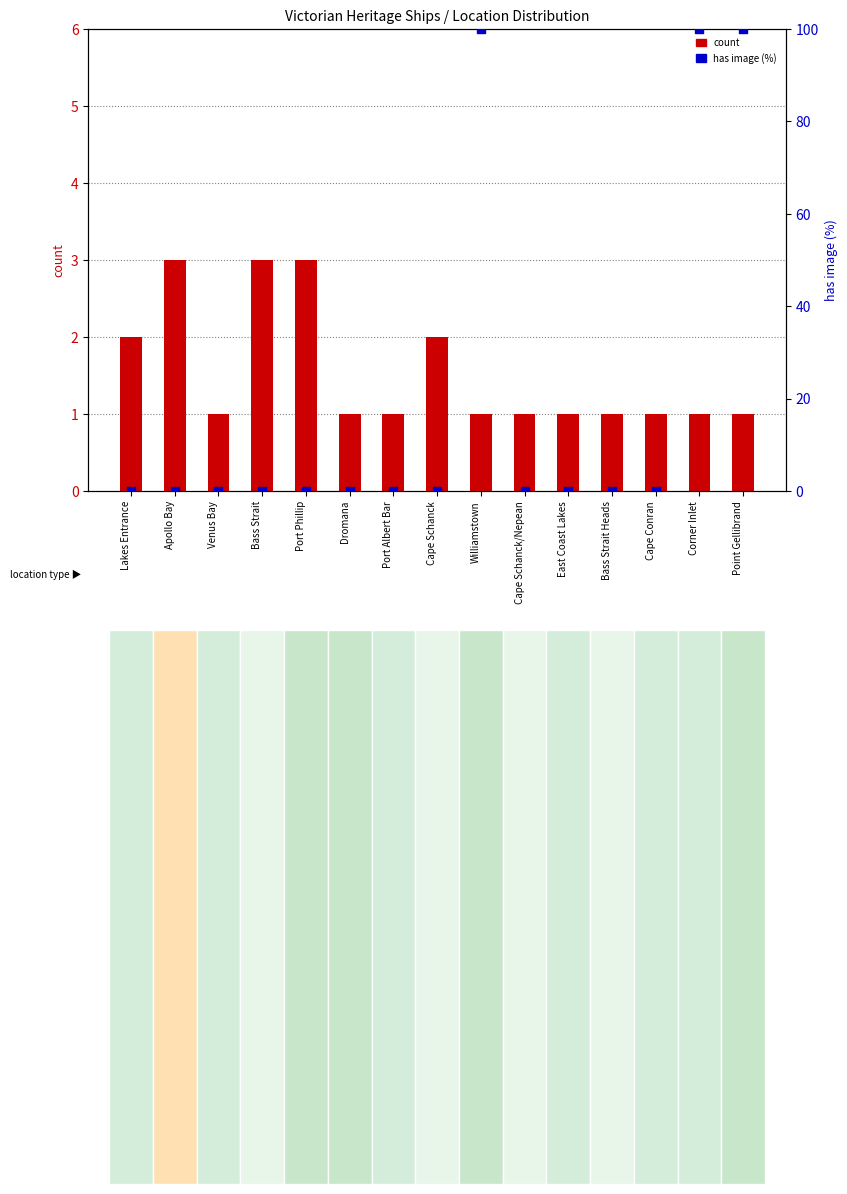

Which series has the largest Y range (max minus min)?

has image (%)